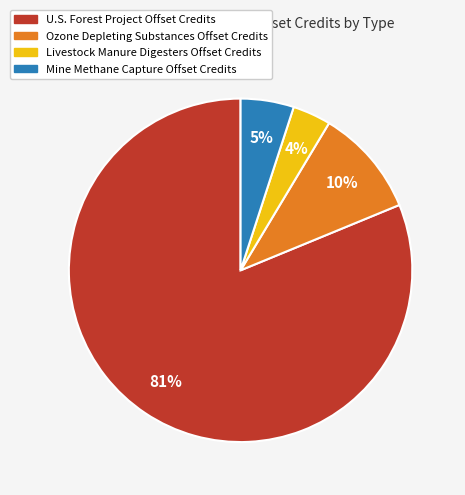

Combined, do U.S. Forest Project Offset Credits and Ozone Depleting Substances Offset Credits account for over 50%?

Yes